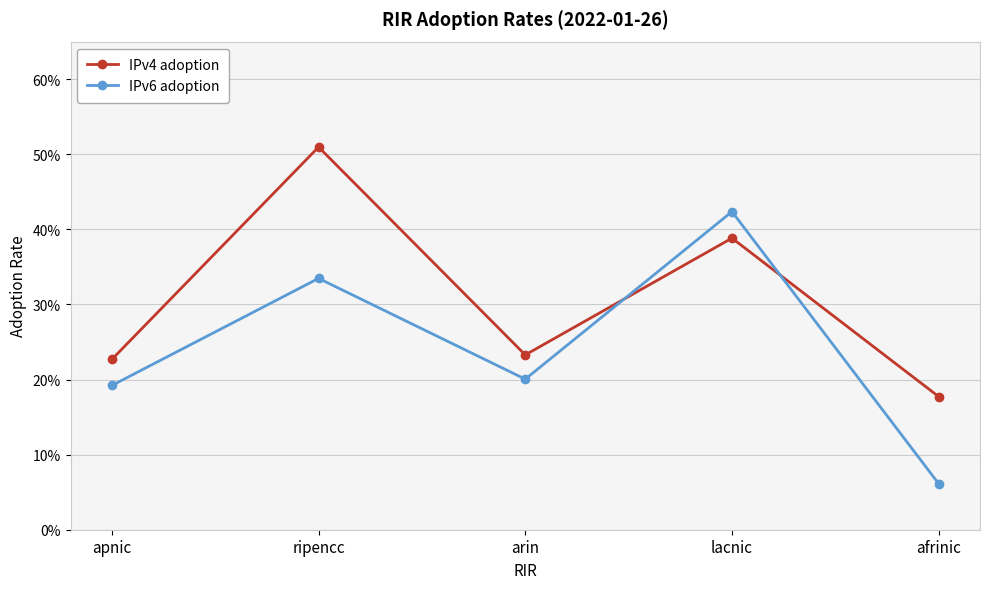

Where do IPv6 adoption and IPv4 adoption first cross each other?

arin and lacnic